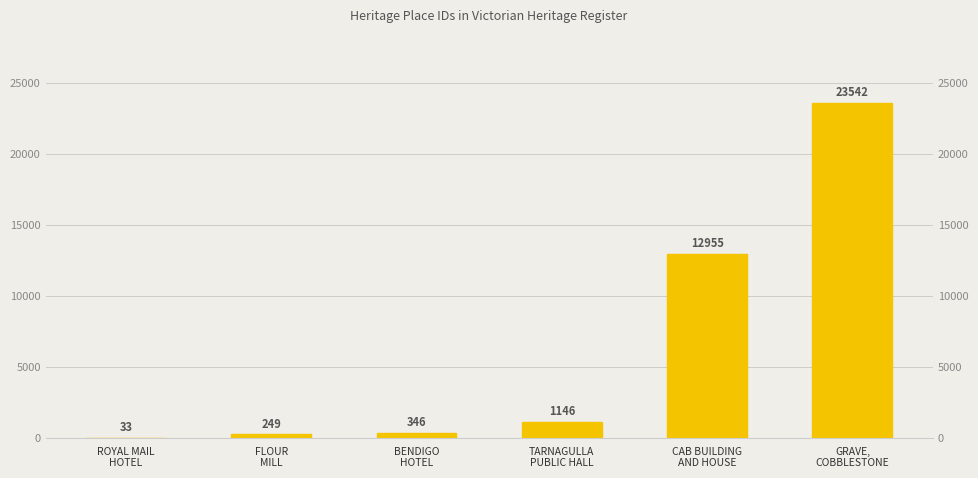

What is the difference between the second highest and second lowest values?

12706